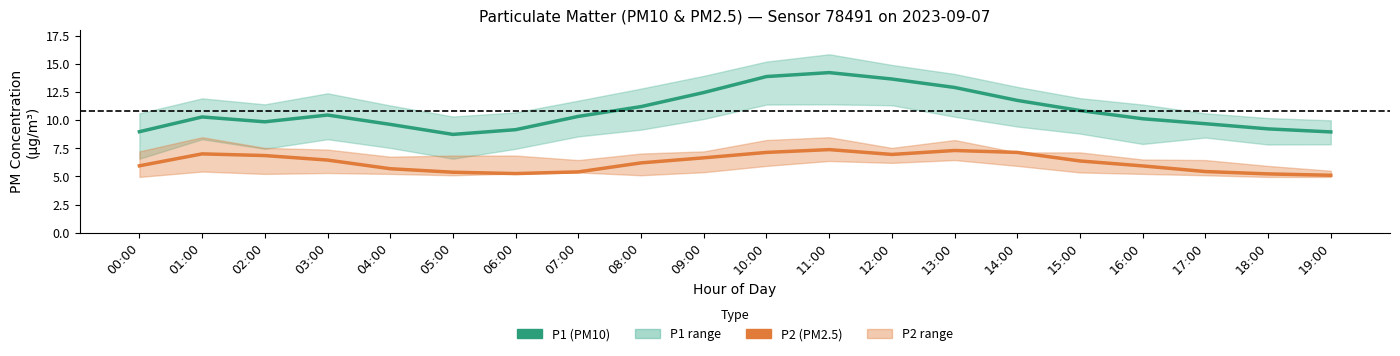

Reading left to right, transcribe all the data shown in this chart.

P1 (PM10): 9.0	10.3	9.8	10.4	9.6	8.7	9.2	10.3	11.2	12.4	13.9	14.2	13.7	12.9	11.8	10.8	10.1	9.7	9.2	8.9
P2 (PM2.5): 5.9	7.0	6.8	6.5	5.7	5.4	5.2	5.4	6.2	6.7	7.1	7.4	7.0	7.3	7.1	6.4	5.9	5.4	5.2	5.1